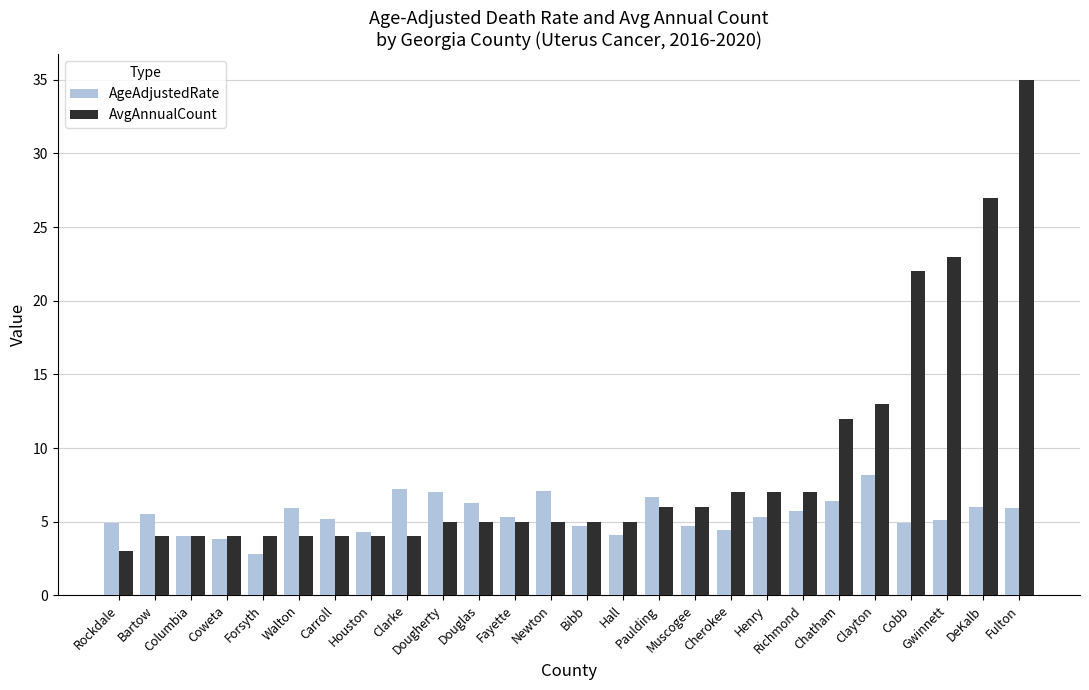

What is the lowest value of the AvgAnnualCount series?

3.0